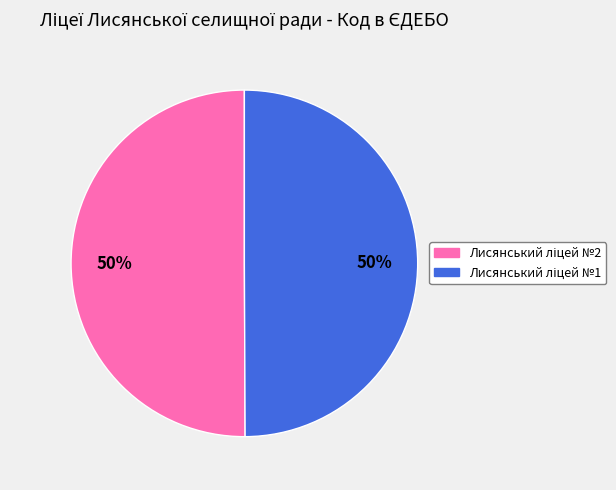

To the nearest percent, what is the average slice percentage?

50%